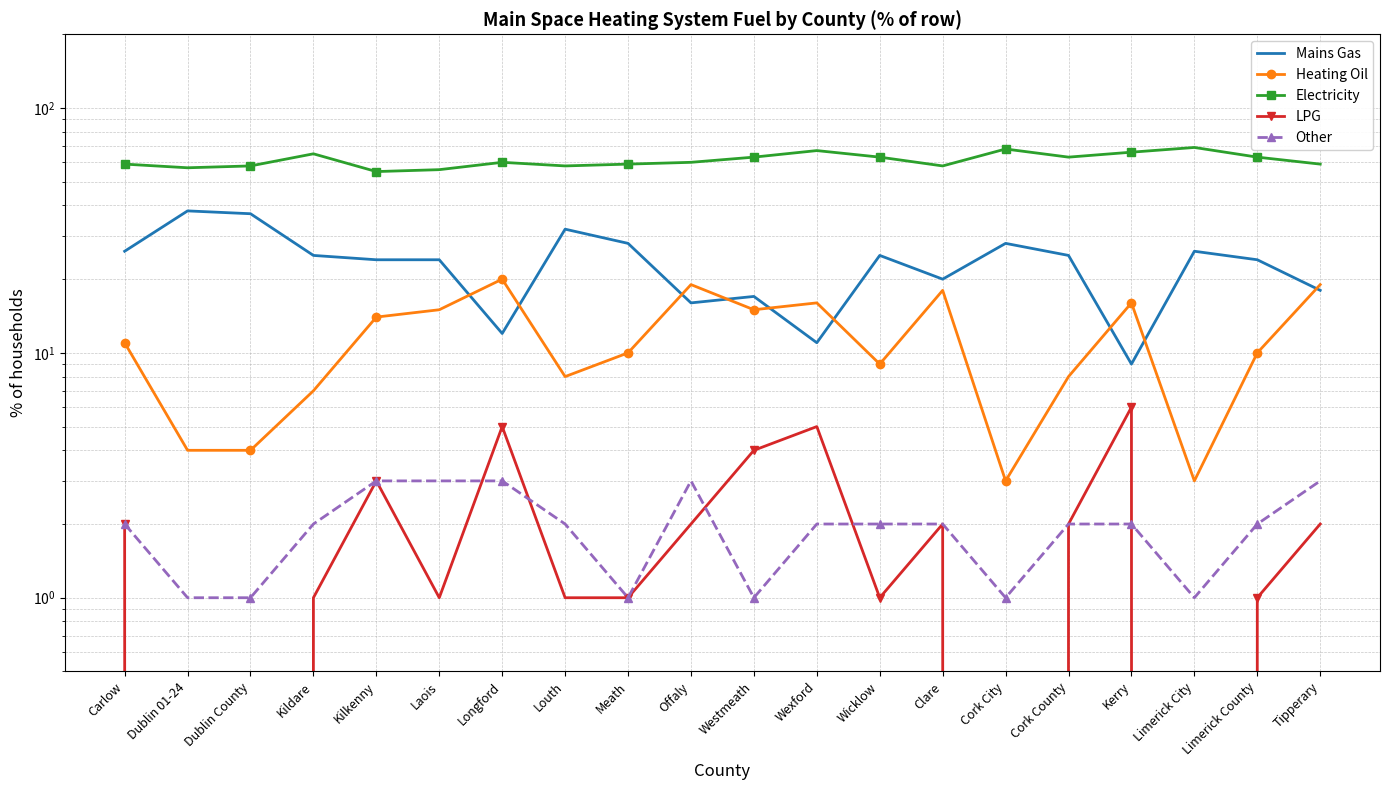

In Electricity, how many points are higher than both neighbors (excluding endpoints)?

5